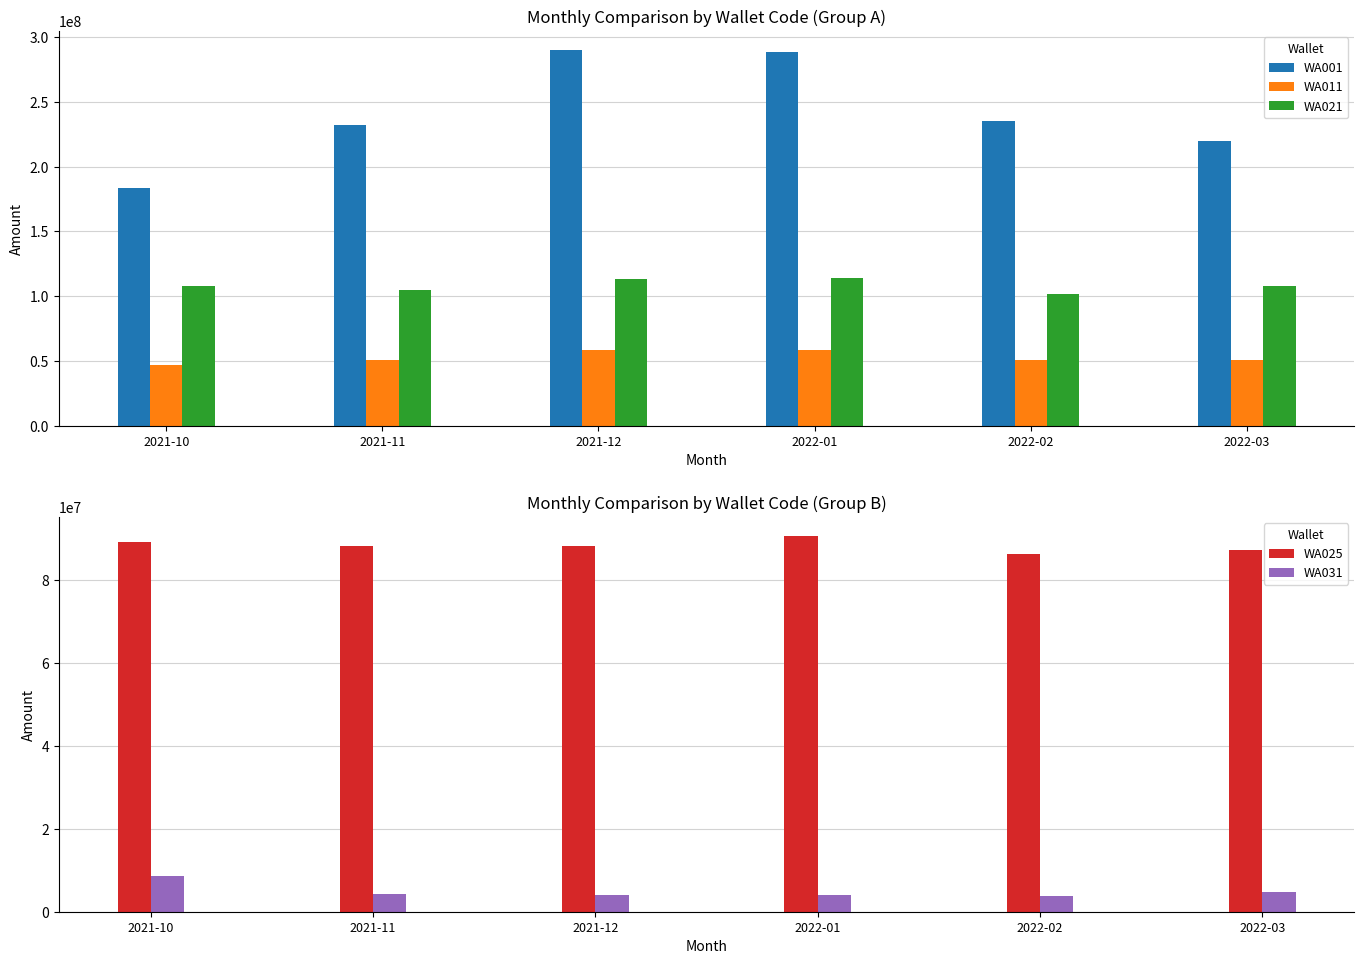

Reading left to right, extract all data points from this chart.

WA001: 183503262.3	232532224.6	290200685.3	288202398.1	235069395.3	219757321.8
WA011: 46774593.0	50621264.2	58145391.2	58225455.3	50415972.8	50792642.7
WA021: 107662755.9	104958723.0	112991404.6	114307617.1	101994598.3	107733702.1
WA025: 89251888.0	88324209.0	88354717.0	90713084.0	86407808.0	87419411.0
WA031: 8667933.4	4262742.1	3985766.2	4157745.6	3871307.8	4708509.4